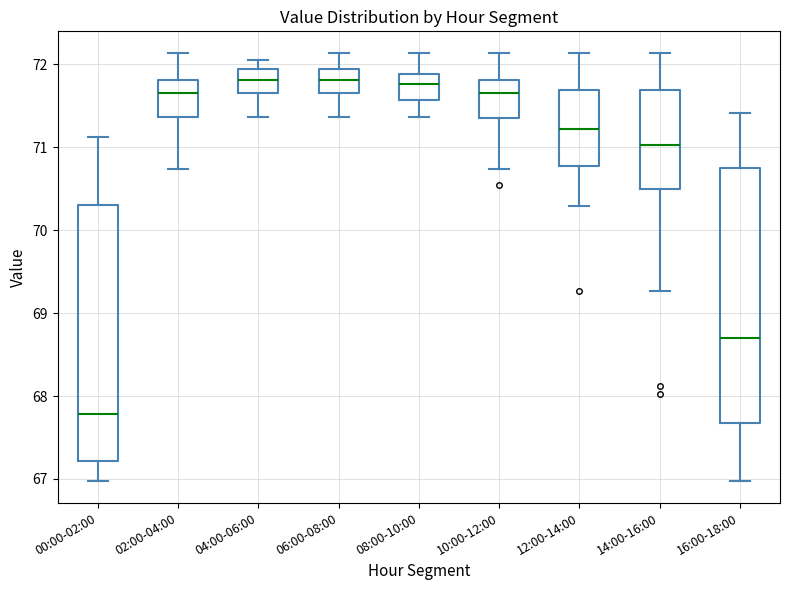

Reading left to right, read every box against the y-axis: the position of its median line, the range the box covers, and the ends of its whiskers. The values are not printed on the chart, so give them approximately, as read against the axis.

00:00-02:00: median 67.8, box 67.2 to 70.3, whiskers 67.0 to 71.1
02:00-04:00: median 71.7, box 71.4 to 71.8, whiskers 70.7 to 72.1
04:00-06:00: median 71.8, box 71.7 to 72.0, whiskers 71.4 to 72.1
06:00-08:00: median 71.8, box 71.7 to 72.0, whiskers 71.4 to 72.1
08:00-10:00: median 71.8, box 71.6 to 71.9, whiskers 71.4 to 72.1
10:00-12:00: median 71.7, box 71.4 to 71.8, whiskers 70.7 to 72.1
12:00-14:00: median 71.2, box 70.8 to 71.7, whiskers 70.3 to 72.1
14:00-16:00: median 71.0, box 70.5 to 71.7, whiskers 69.3 to 72.1
16:00-18:00: median 68.7, box 67.7 to 70.8, whiskers 67.0 to 71.4